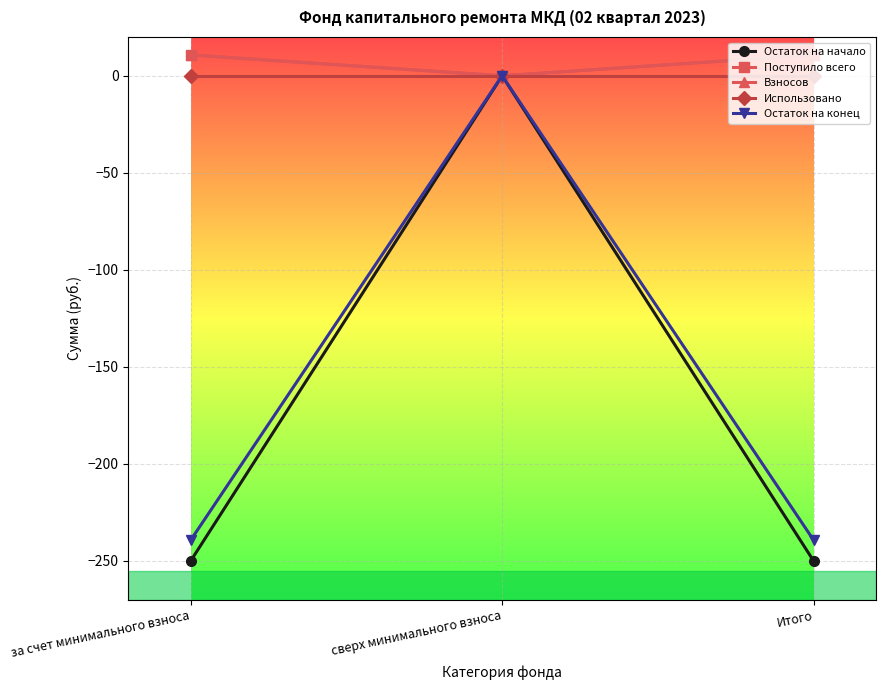

Does the chart have visible grid lines?

Yes